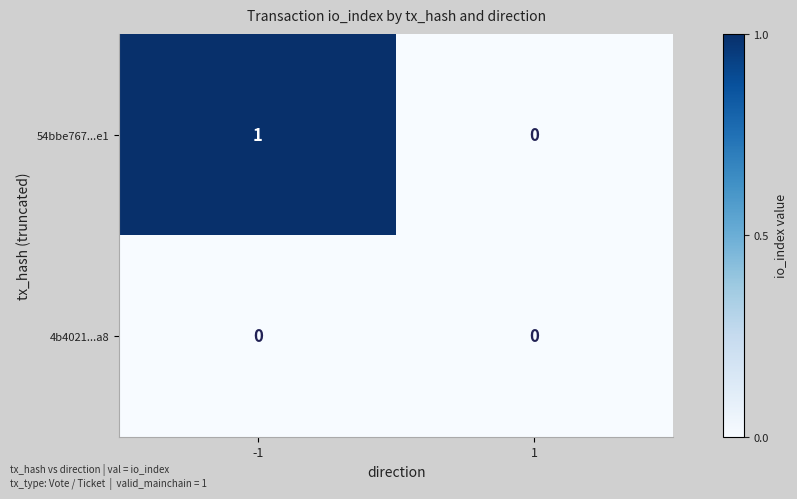

List the series in order of their peak value, highest first.

54bbe767...e1, 4b4021...a8